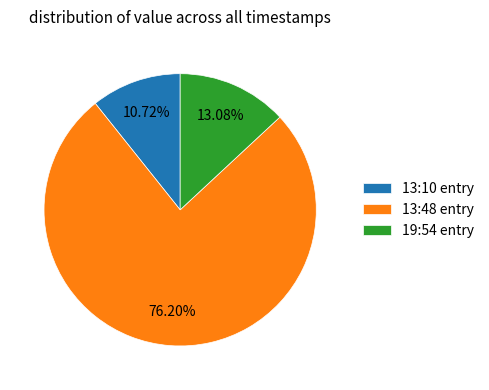

What is the ratio of the value at 19:54 entry to the value at 13:10 entry?

1.2